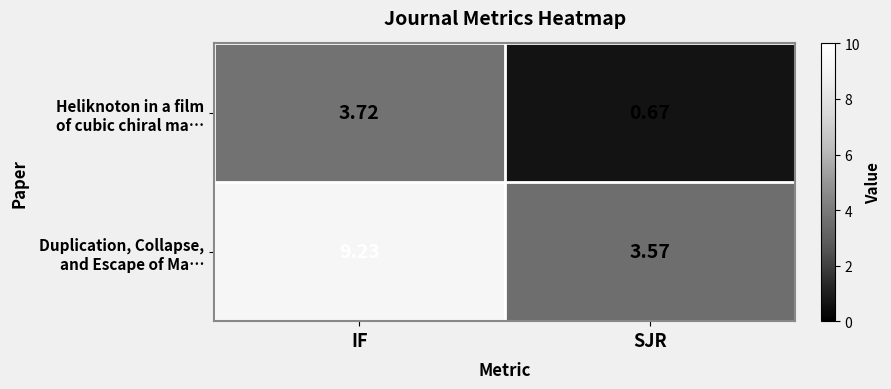

At which category does the chart reach its minimum across all series?

SJR